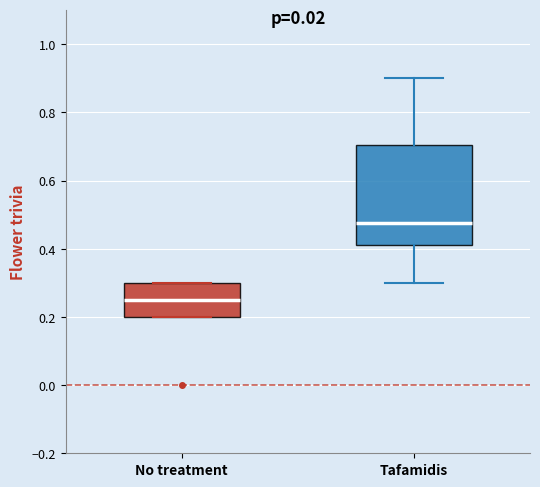

Which box has the lowest median line?

No treatment